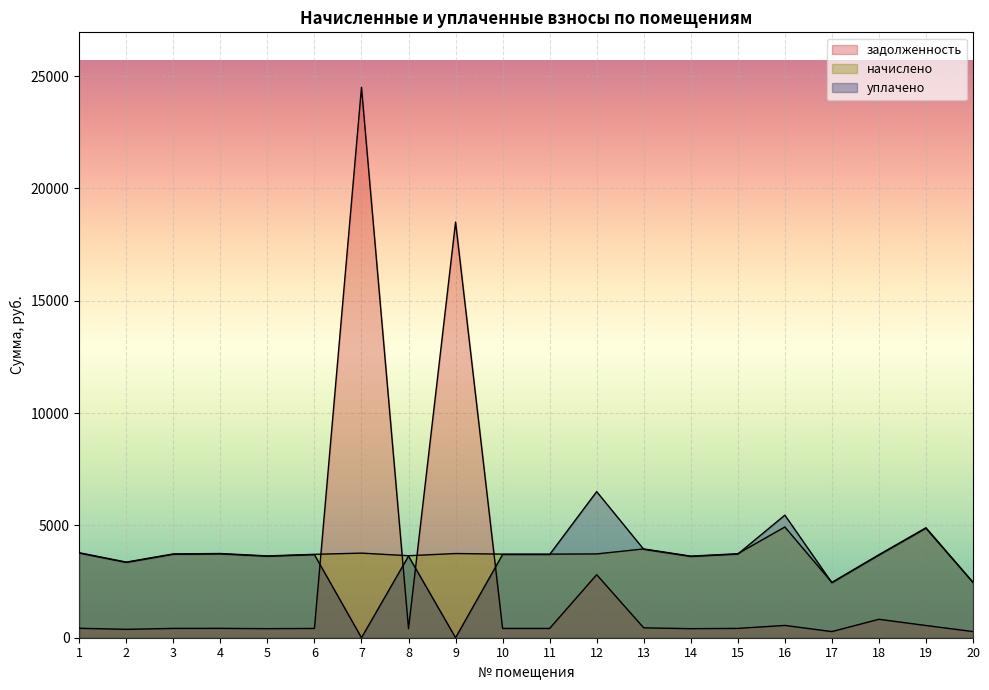

In уплачено, how many points are higher than both neighbors (excluding endpoints)?

6